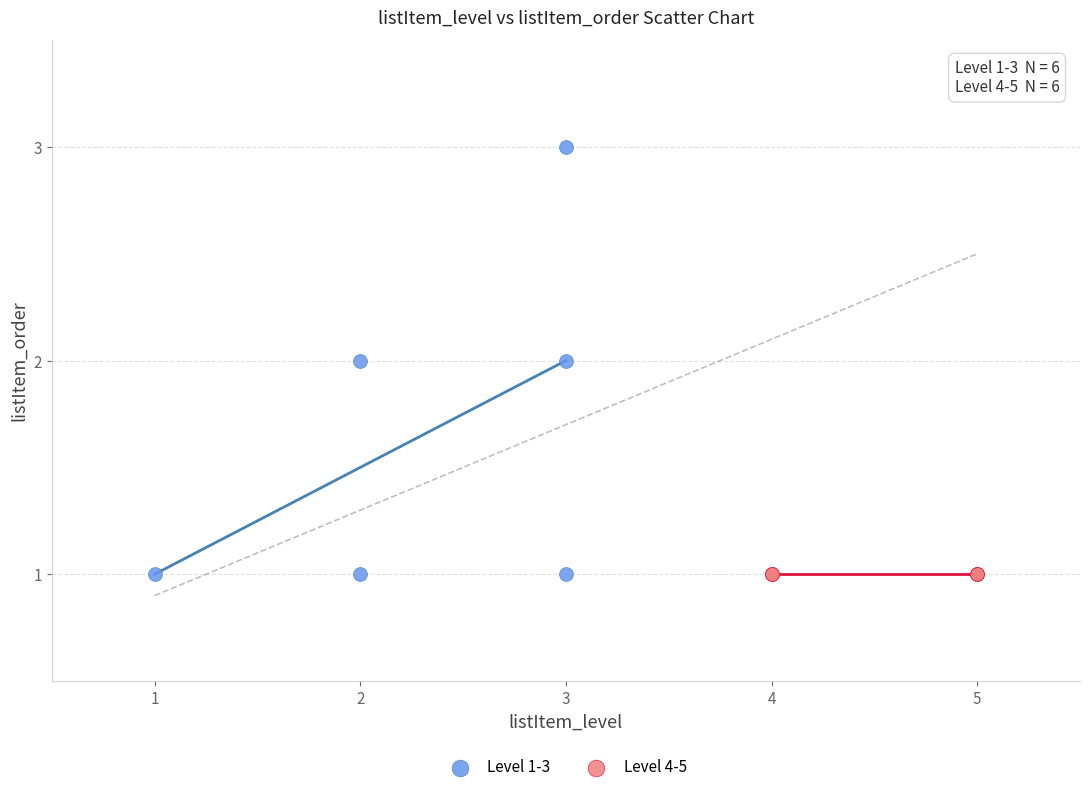

Which series contains the highest Y value?

Level 1-3